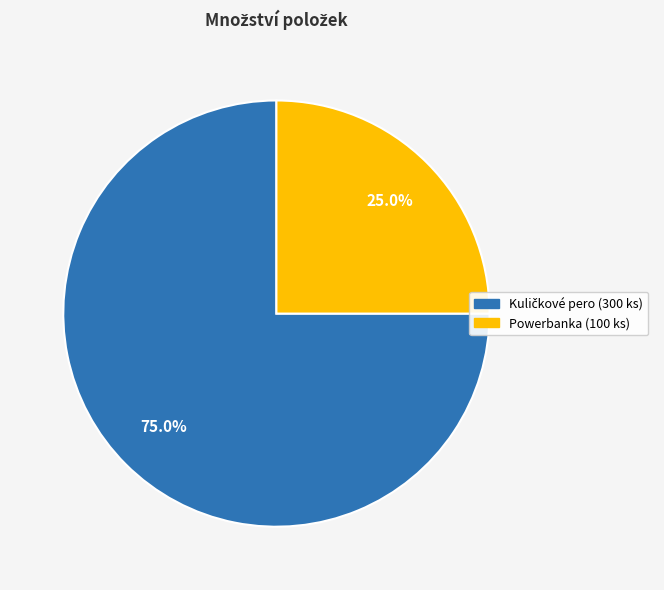

What percentage is the Powerbanka slice, to the nearest percent?

25%